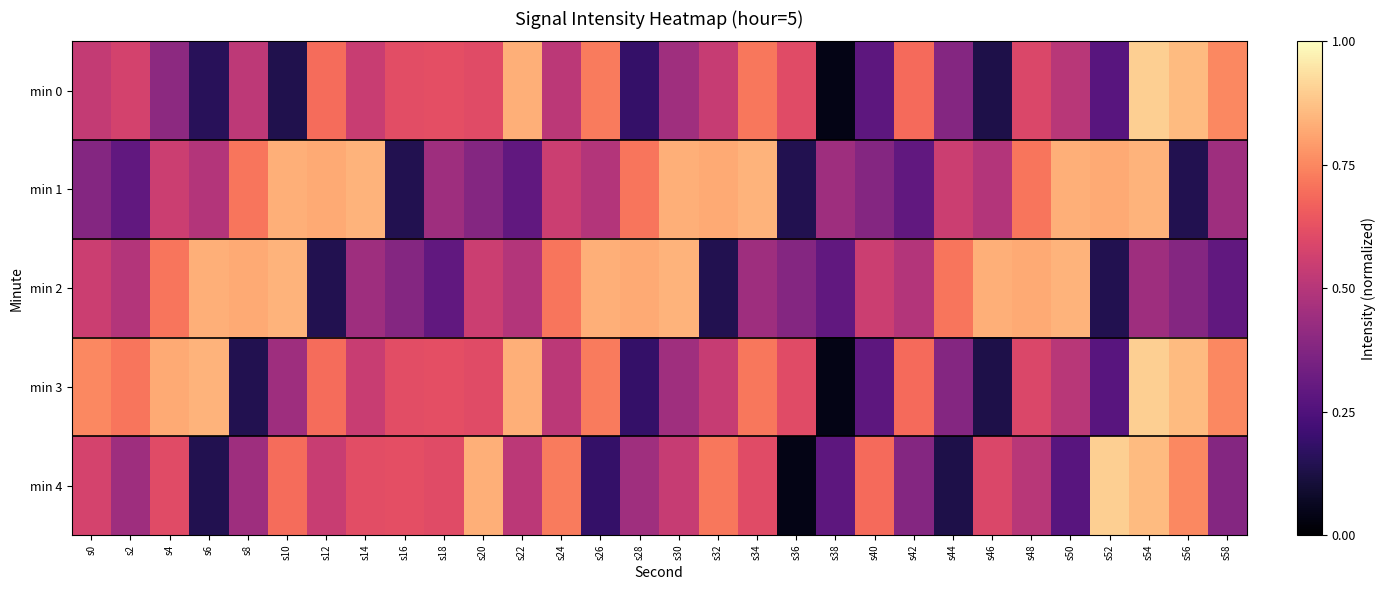

At how many categories does at least one series exceed 0?

30